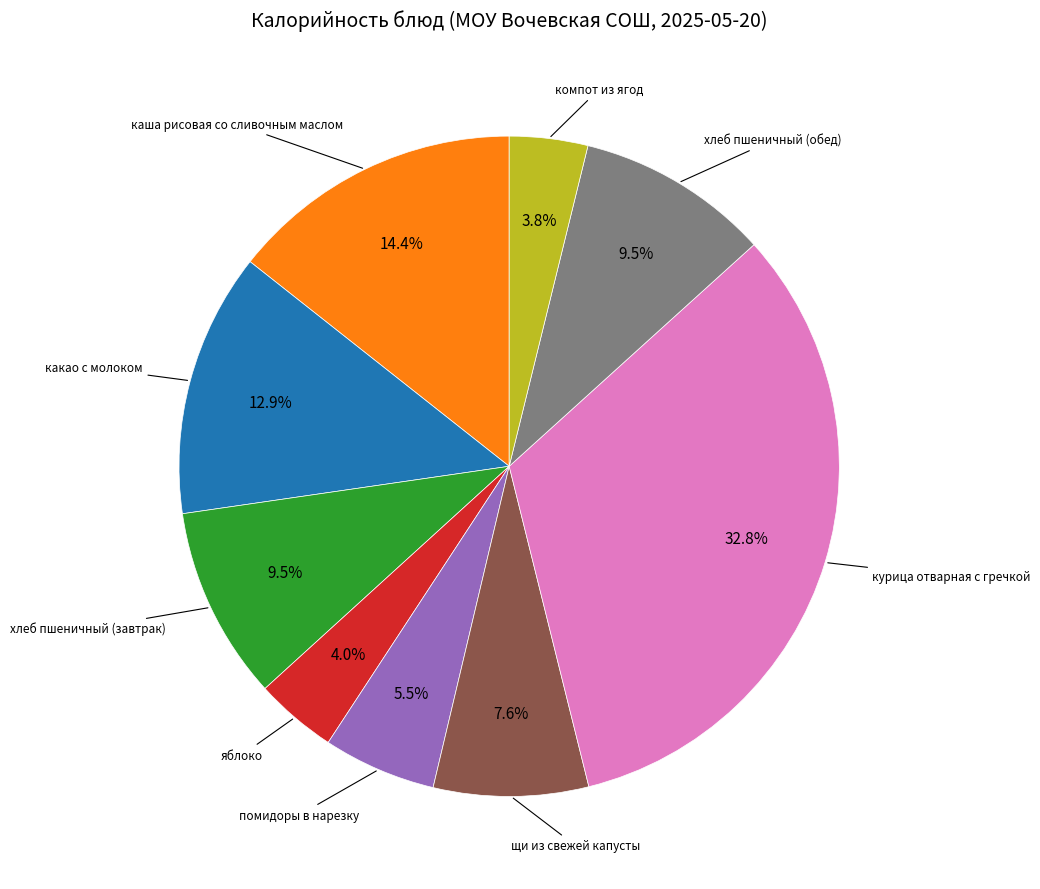

To the nearest percent, what is the difference between the largest and smallest slice percentages?

29%